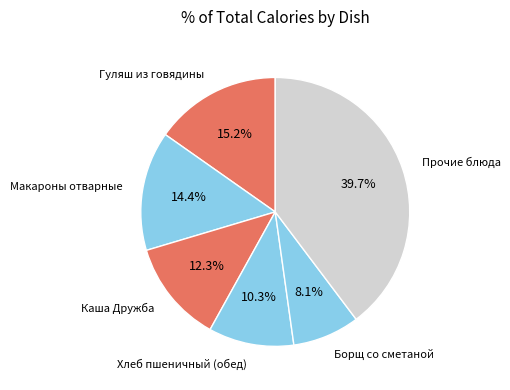

How many segments does this pie chart have?

6